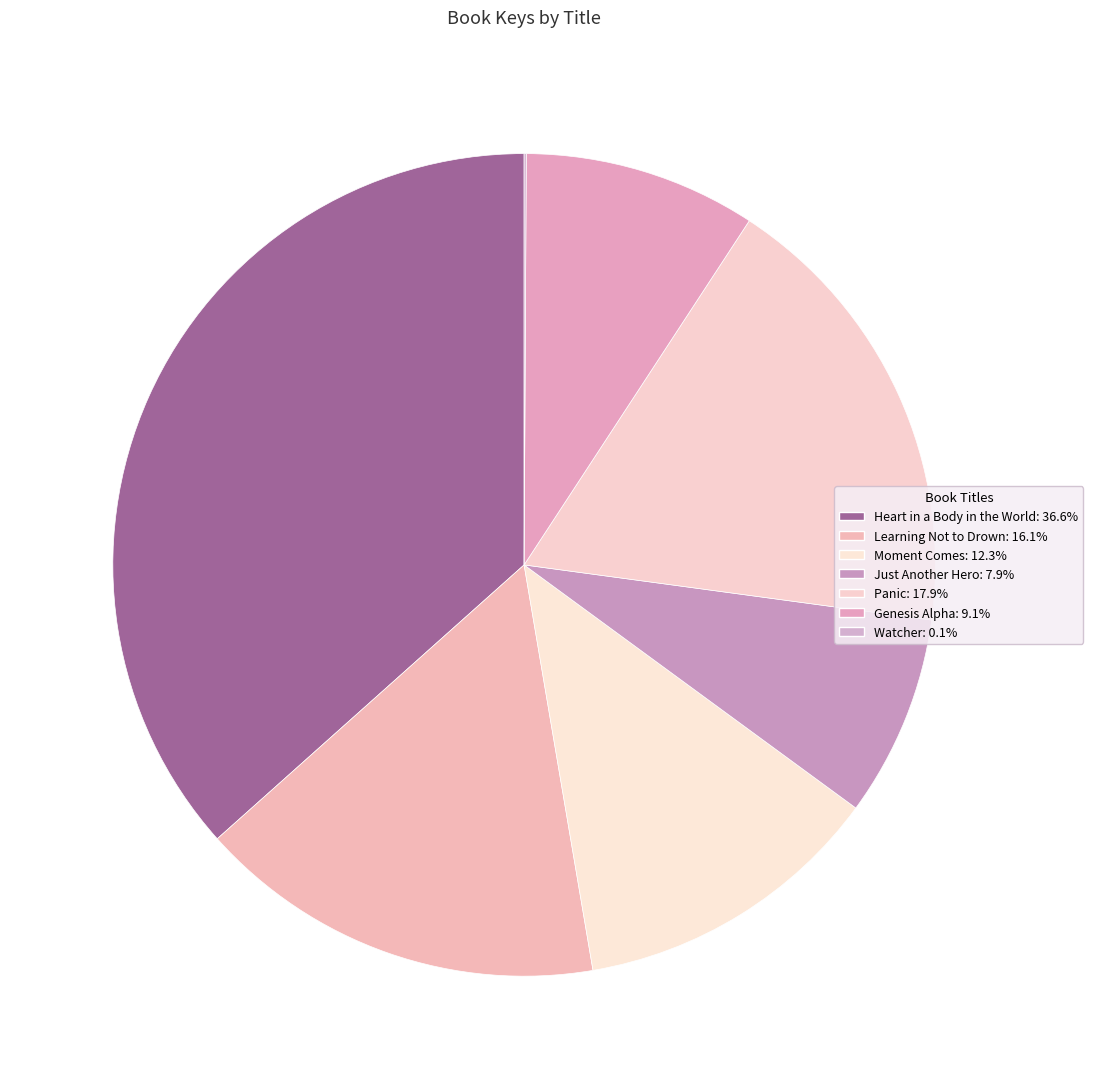

Count the number of slices in the pie.

7